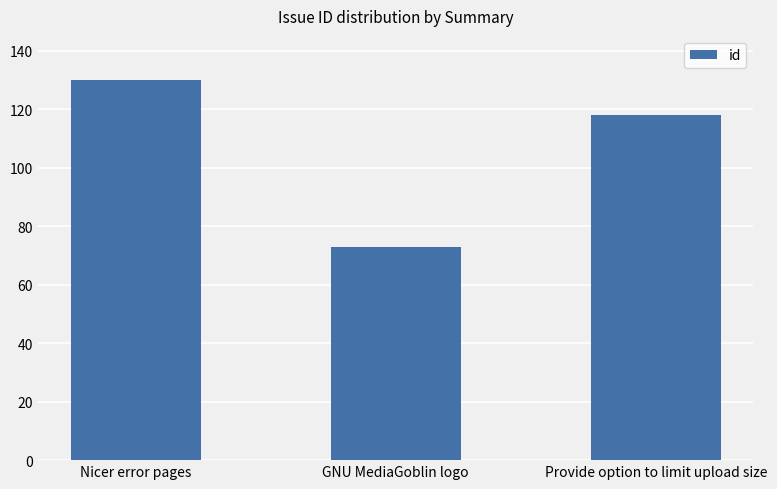

How many series are shown in this chart?

1